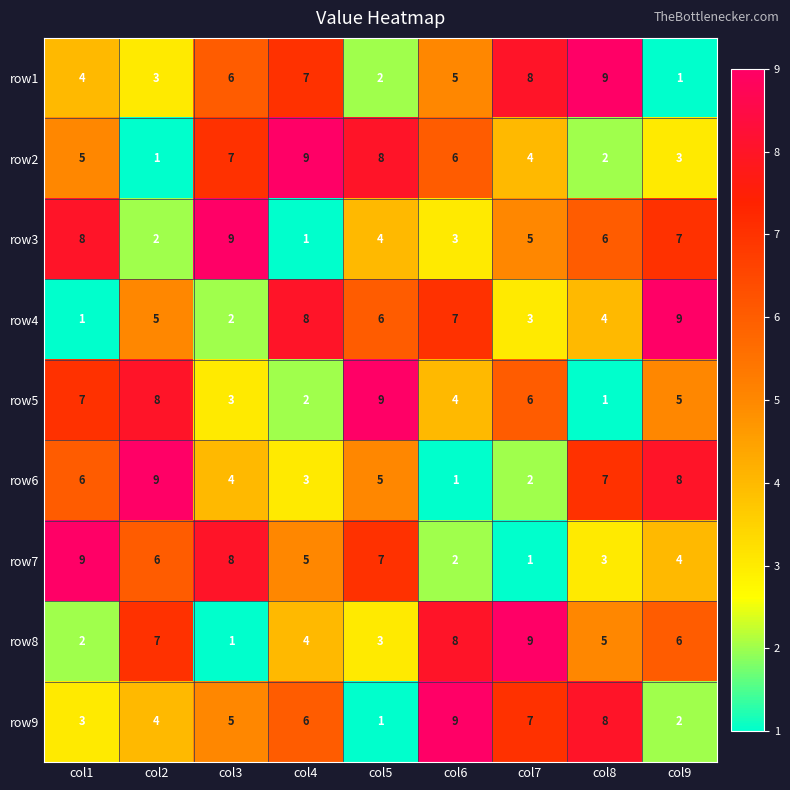

Rank the series at col6 from lowest to highest value.

row6, row7, row3, row5, row1, row2, row4, row8, row9